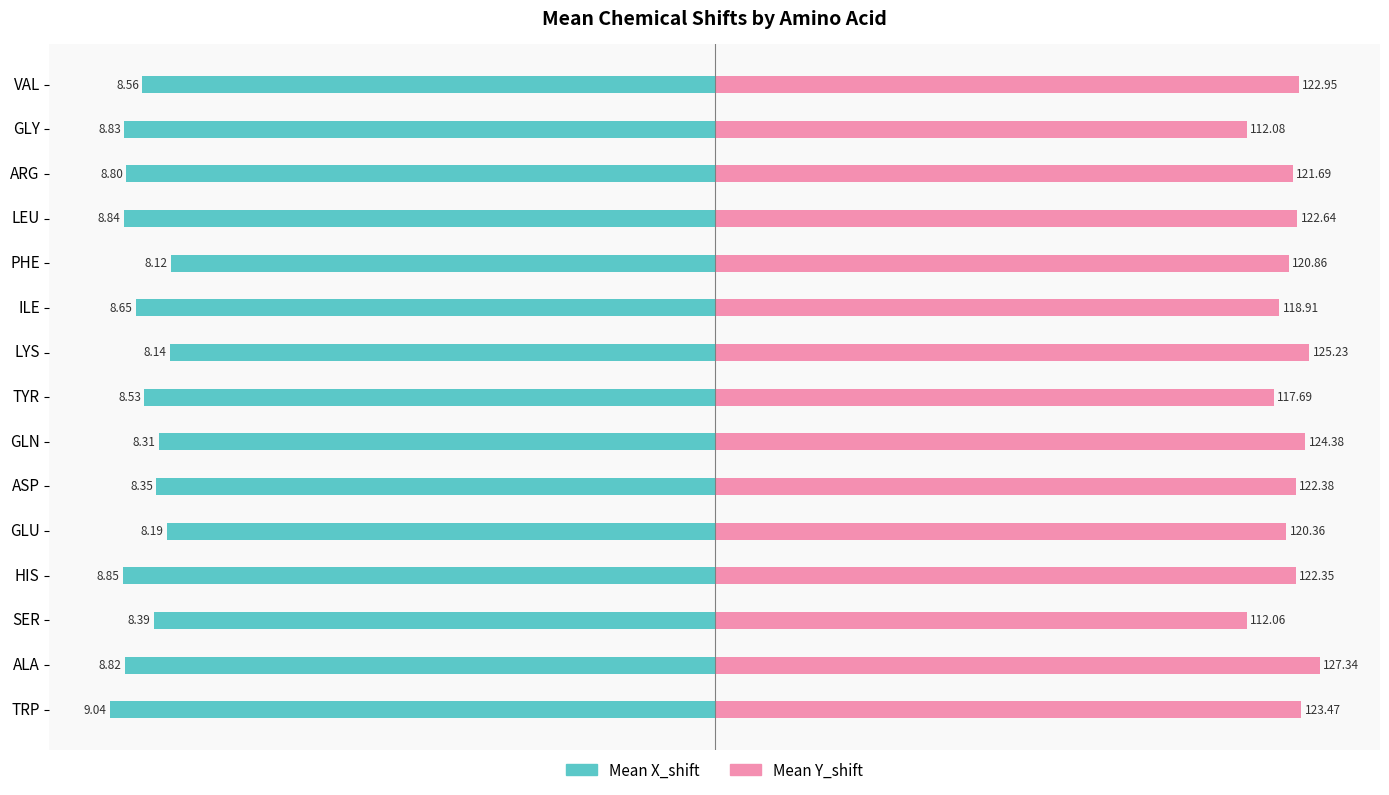

Is the value of Mean X_shift at ARG greater than the value of Mean Y_shift at VAL?

No